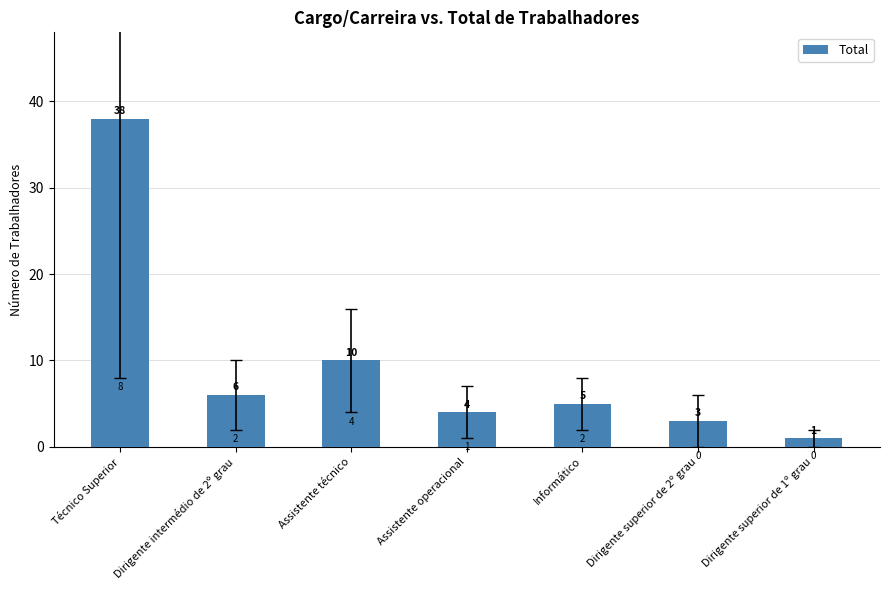

List the labels in order of value, smallest first.

Dirigente superior de 1º grau, Dirigente superior de 2º grau, Assistente operacional, Informático, Dirigente intermédio de 2º grau, Assistente técnico, Técnico Superior